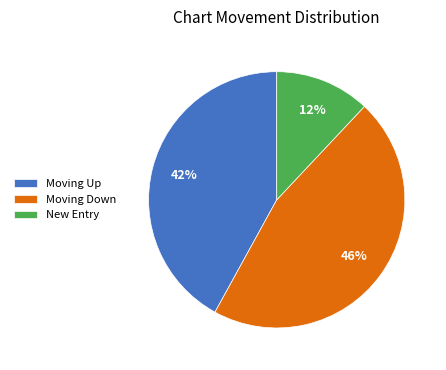

Rank the categories by value from highest to lowest.

Moving Down, Moving Up, New Entry